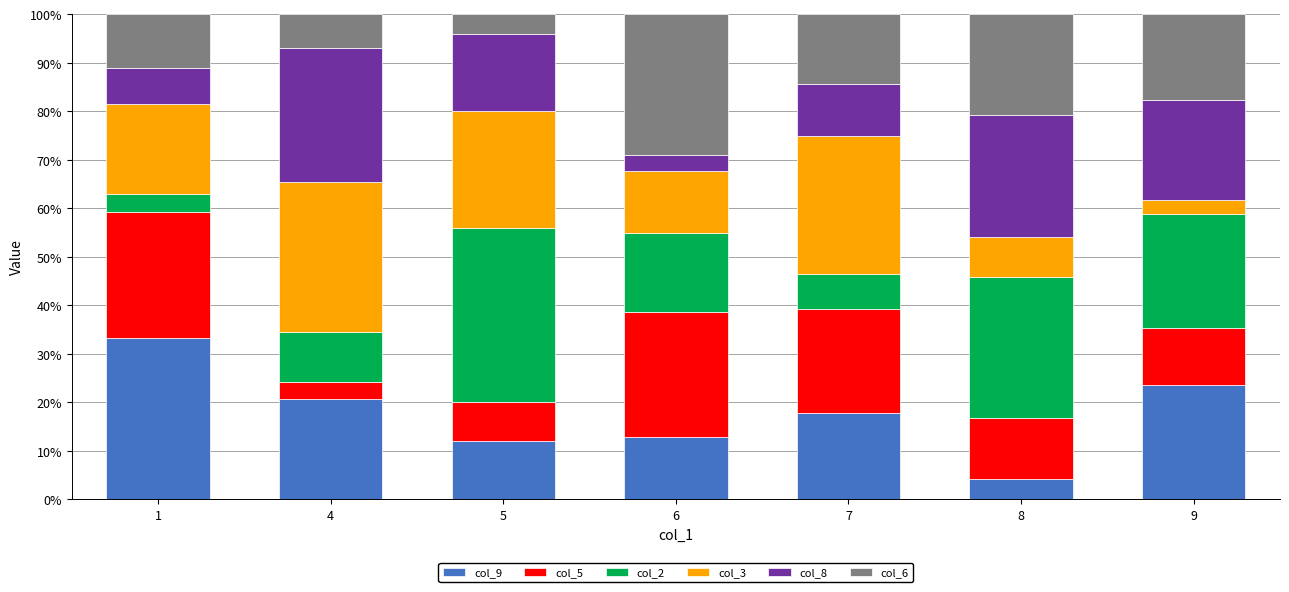

The col_9 series shows 16.0 at 5. True or false?

False